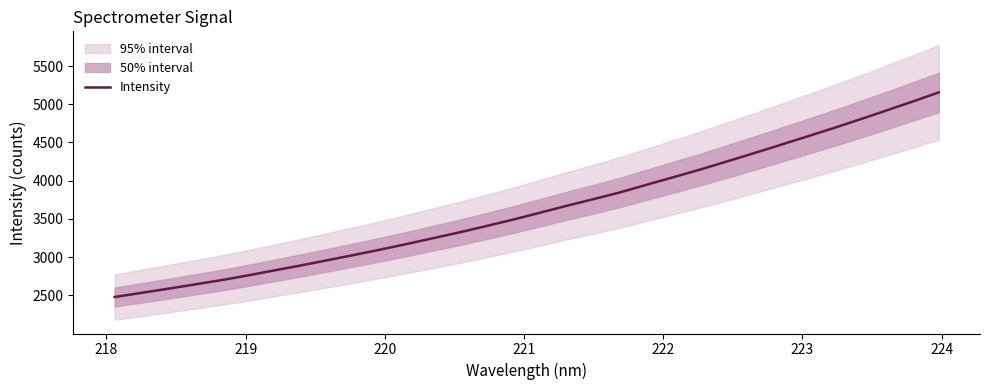

How many categories are shown in the chart?

32